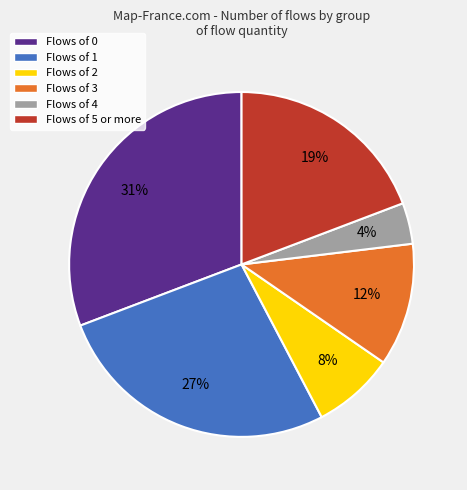

Count the number of slices in the pie.

6